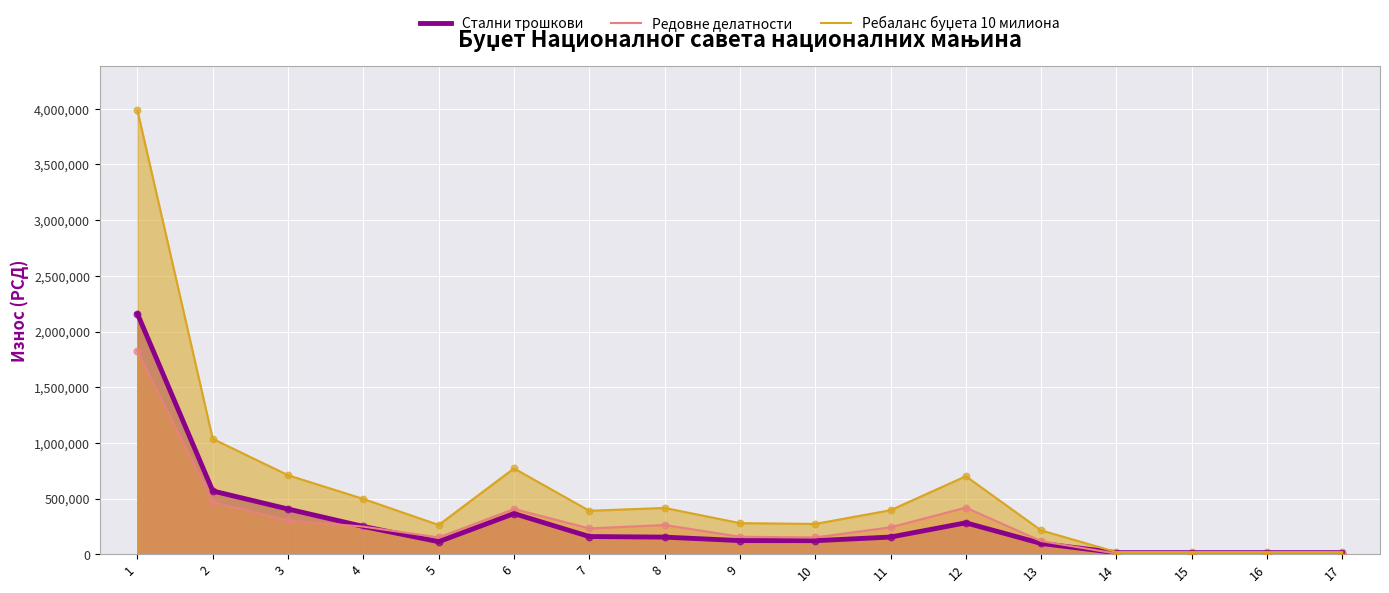

What are all the series names shown in the legend?

Стални трошкови, Редовне делатности, Ребаланс буџета 10 милиона